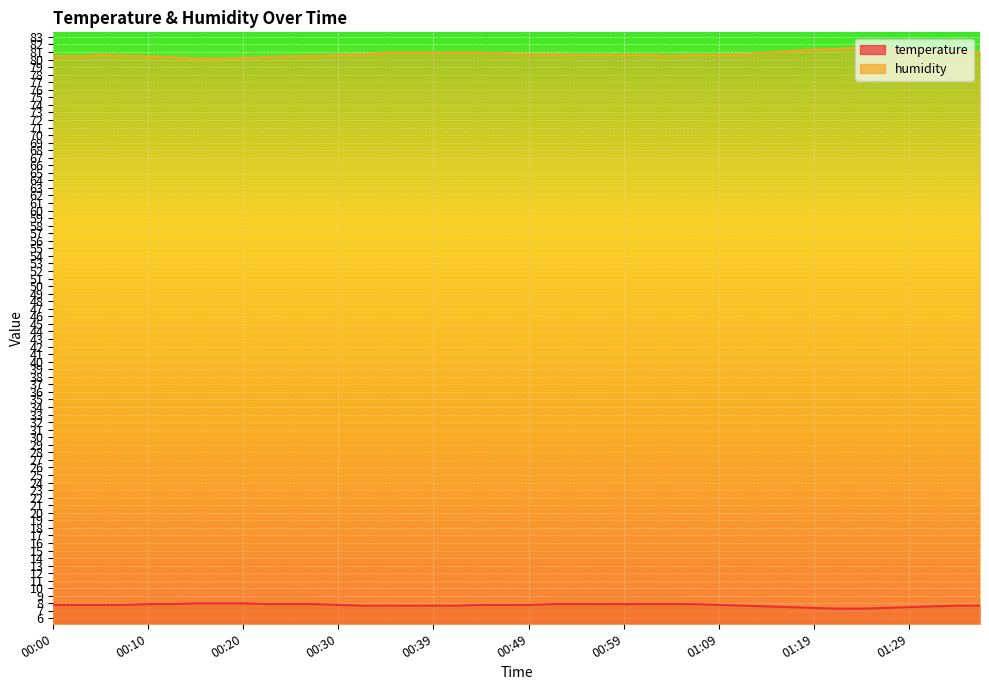

What is the highest value of the humidity series?

81.6